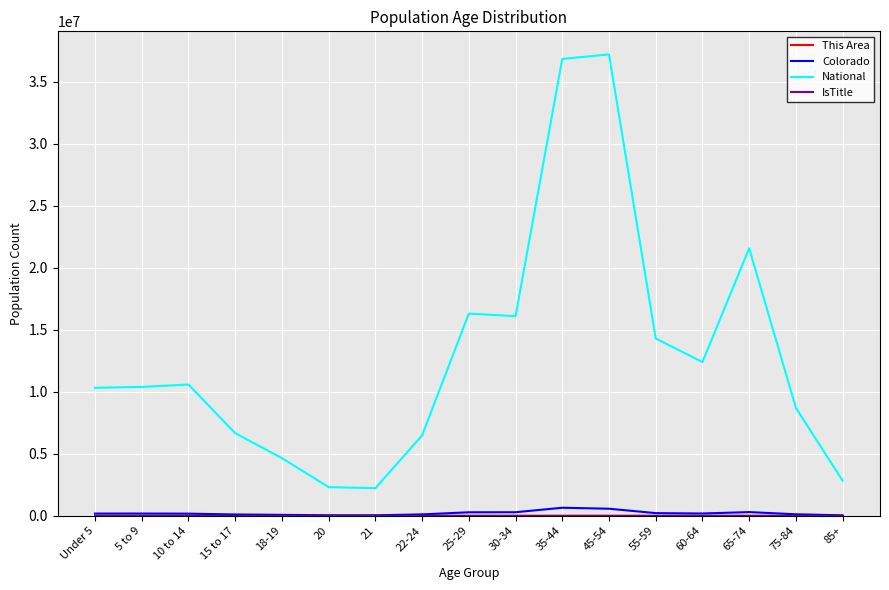

Which series has the largest total across all categories?

National